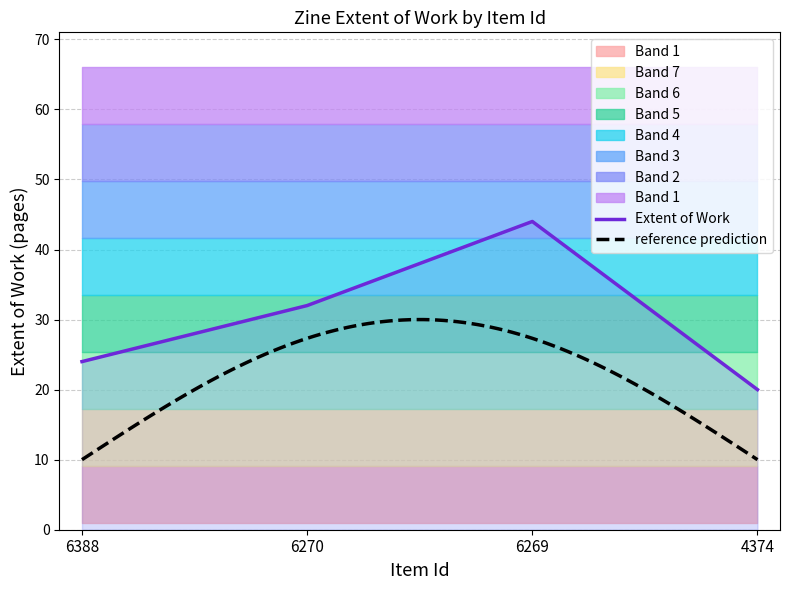

Where is the data nearest to the value 32?

6270